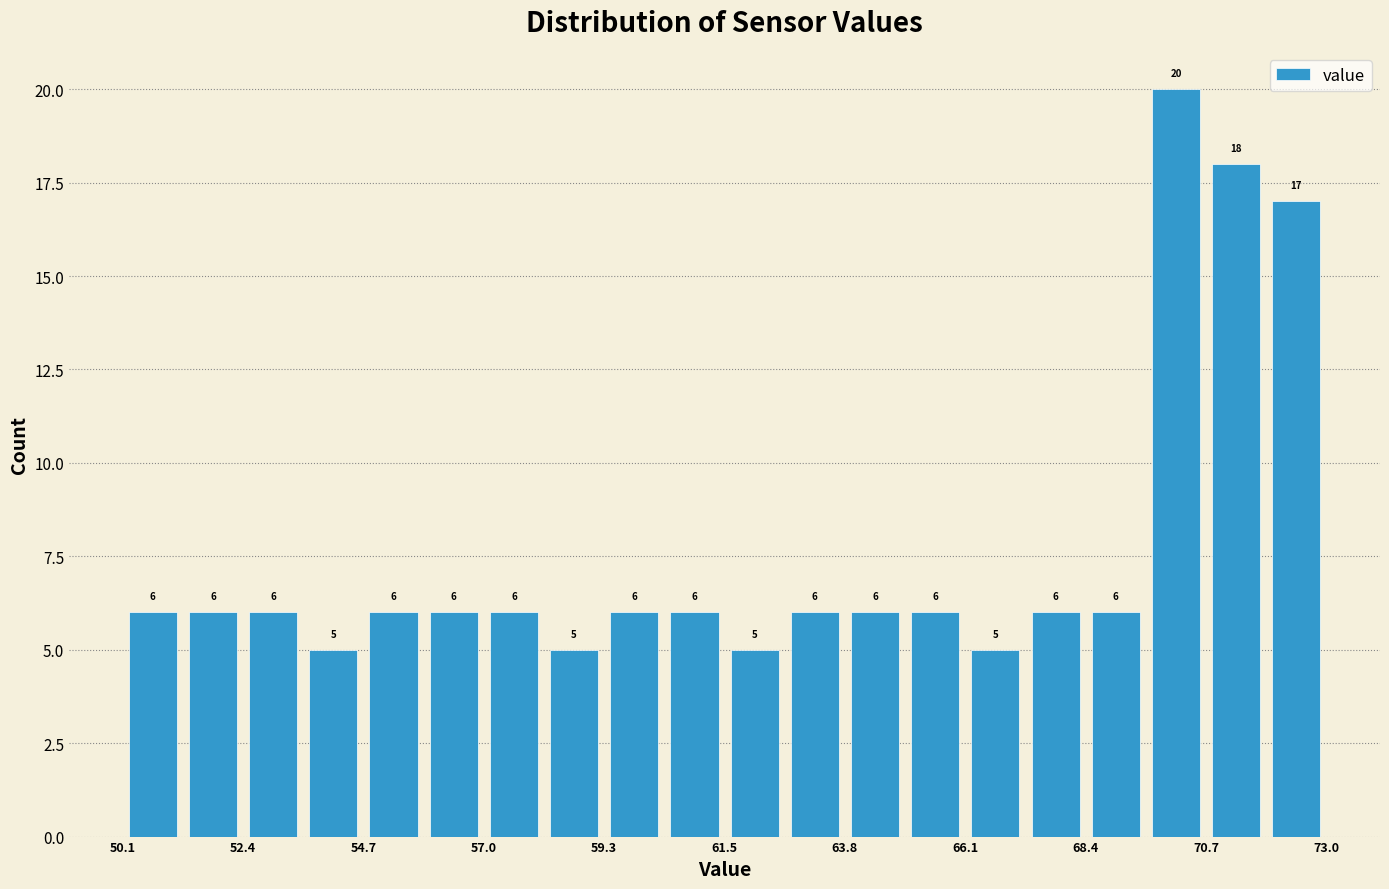

Around what value on the x-axis is the tallest bar? Give the approximate position of its centre, as read against the axis.

70.0